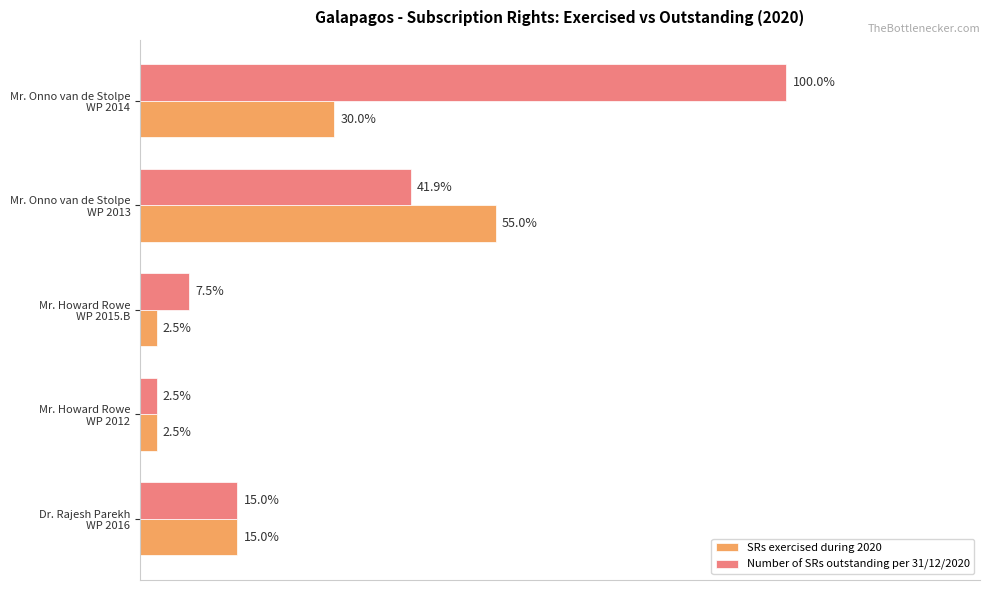

List the series in order of their peak value, highest first.

Number of SRs outstanding per 31/12/2020, SRs exercised during 2020